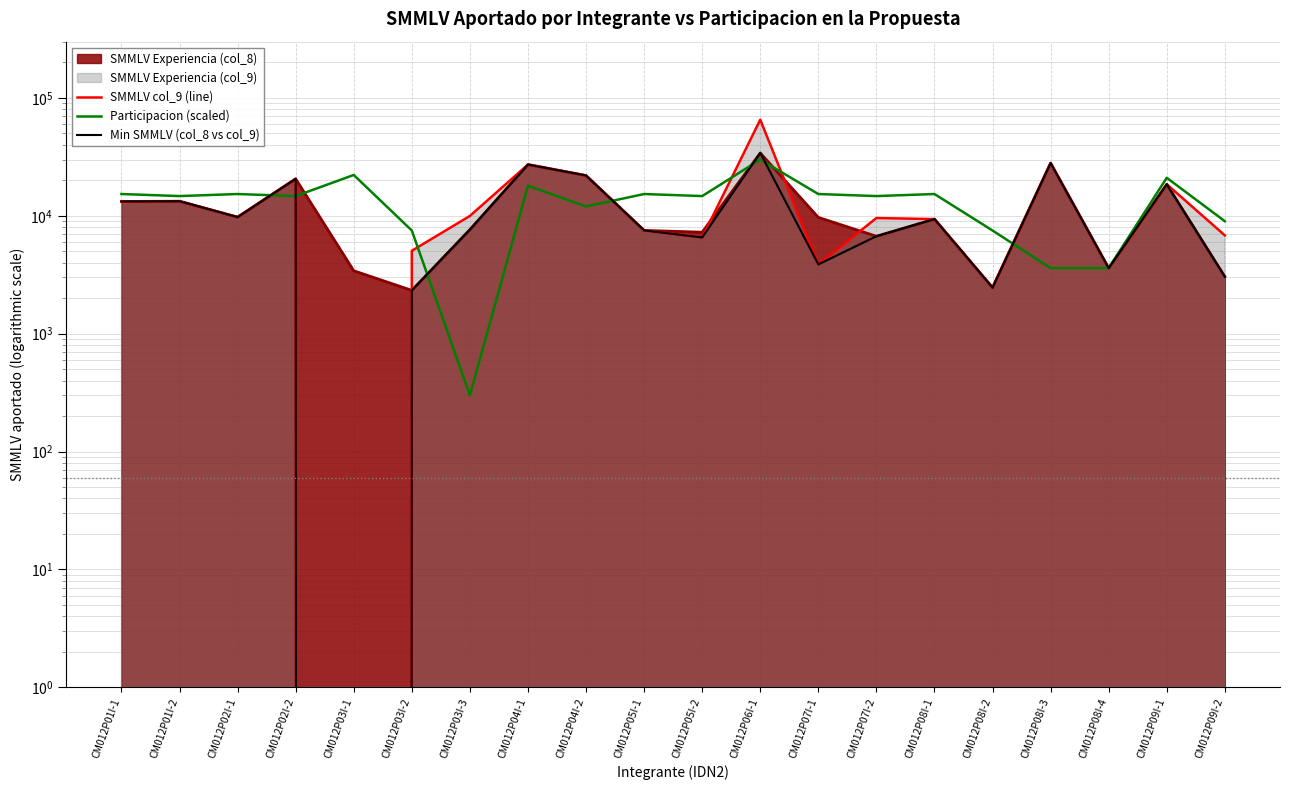

How many lines are shown in the chart?

3